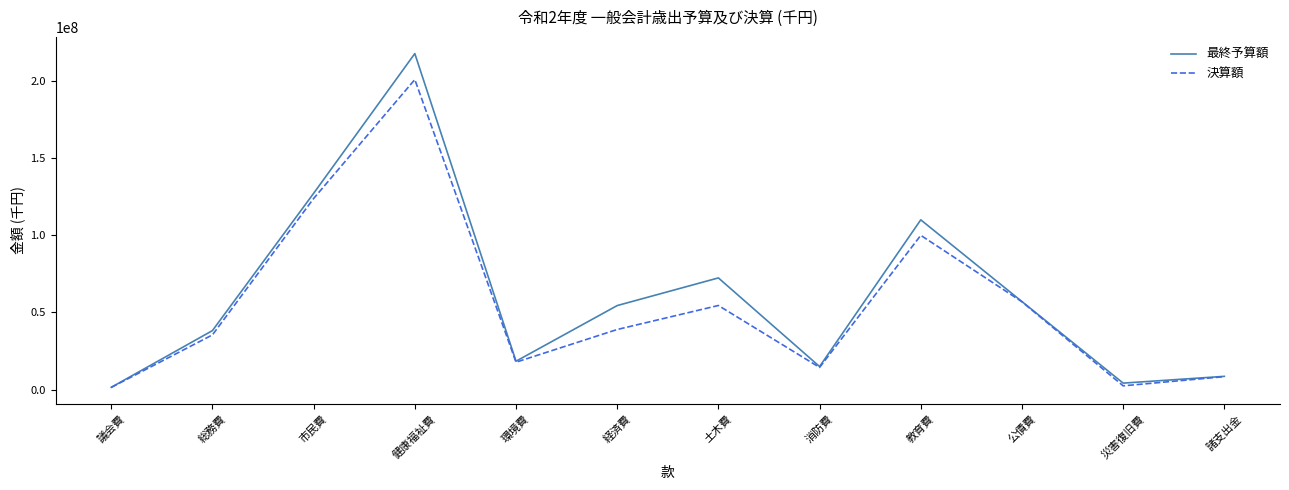

Is it true that 決算額 equals 1396718 at 議会費?

True